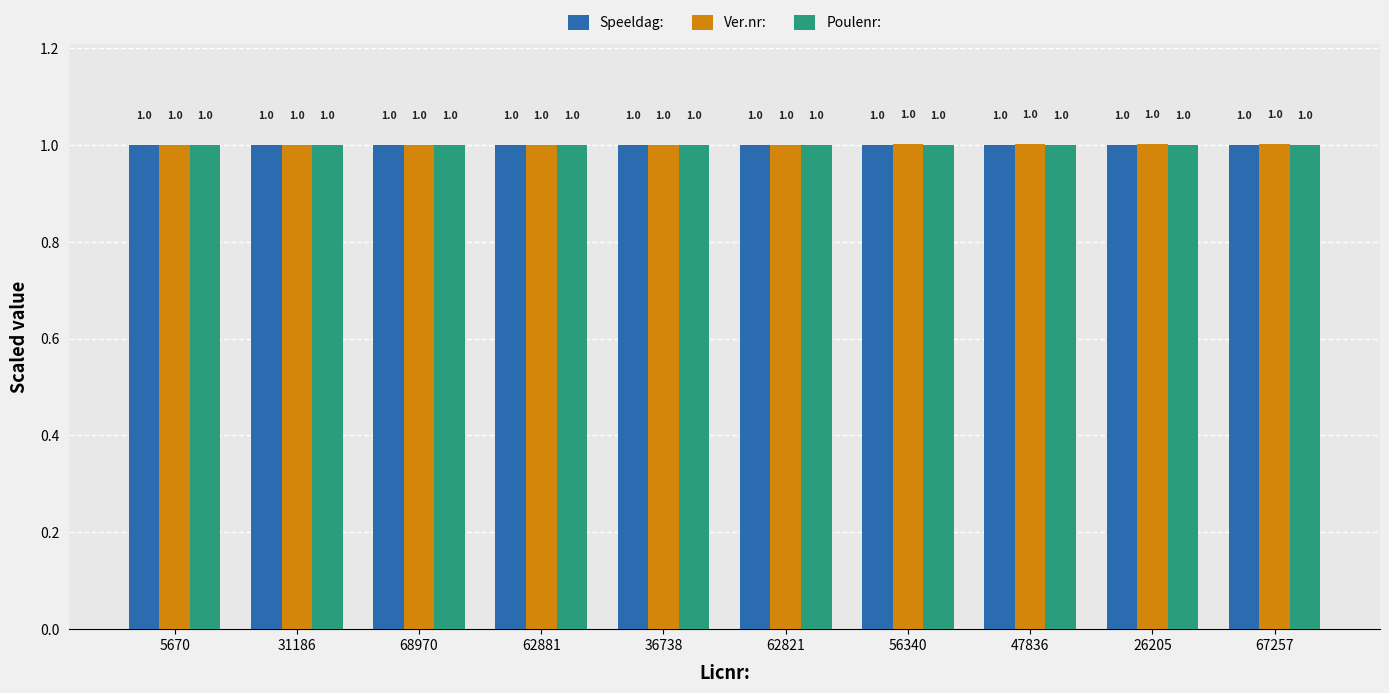

What is the maximum value for Ver.nr:?

1.0